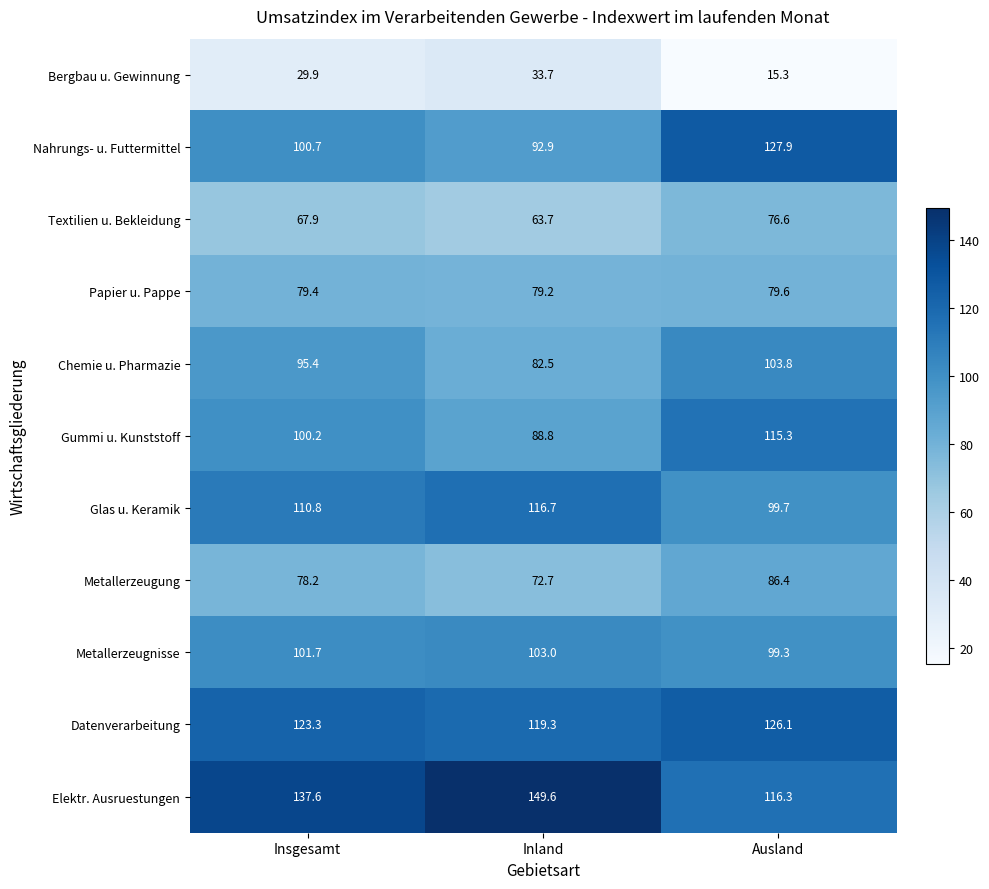

How many categories are shown in the chart?

3